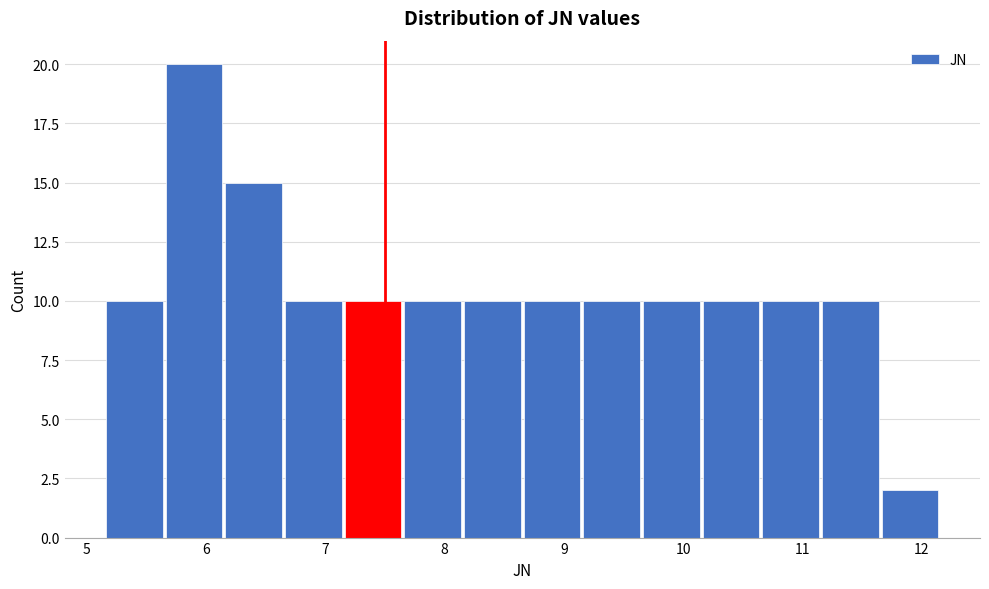

Over which range of the x-axis is the bar tallest?

5.65 to 6.15